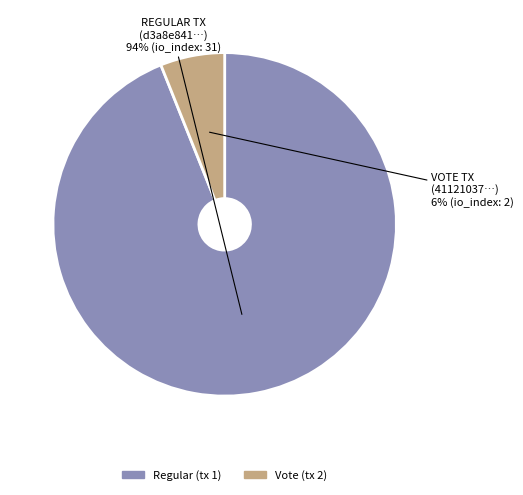

Which has a higher value, Vote (tx 2) or Regular (tx 1)?

Regular (tx 1)